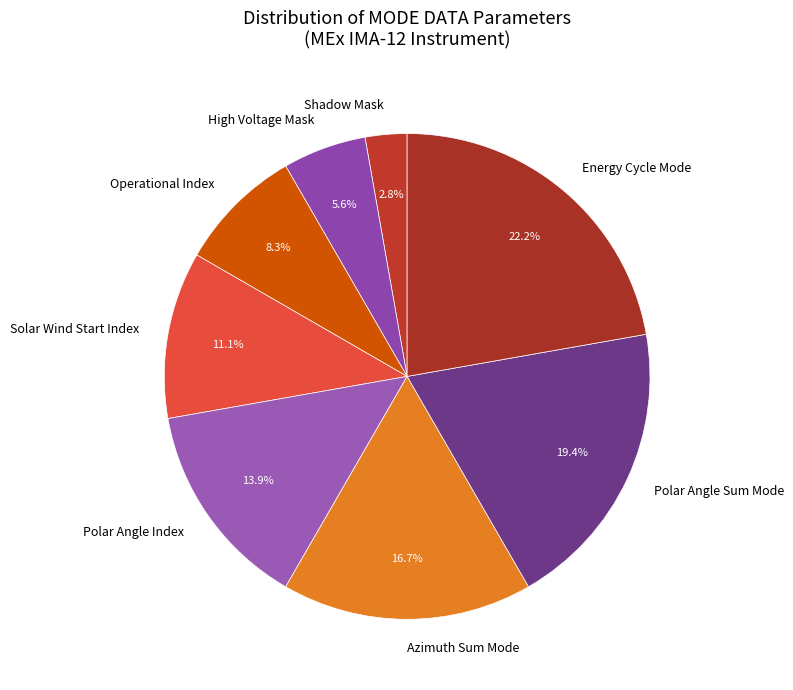

Which slice is the largest?

Energy Cycle Mode